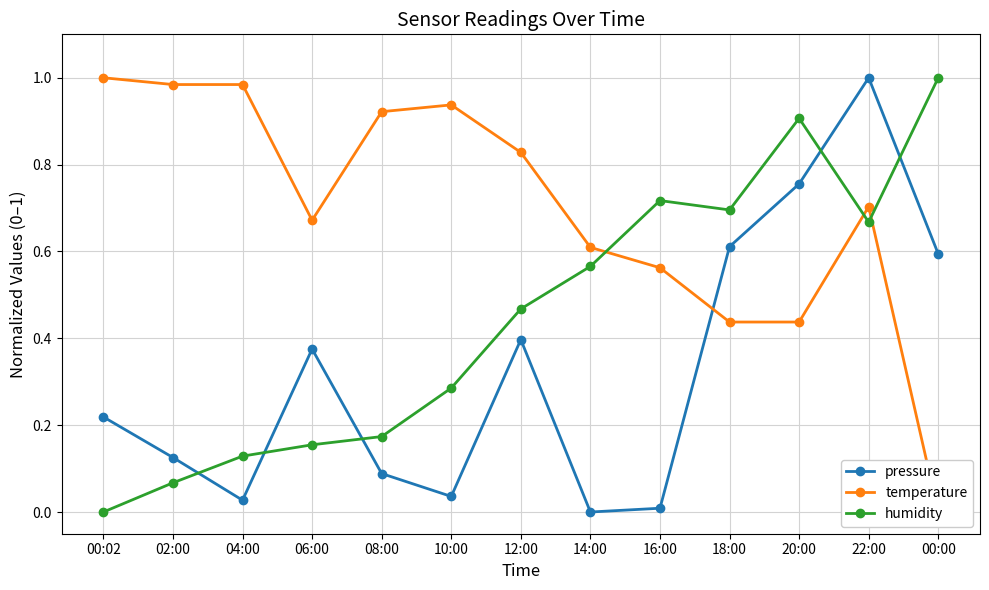

At which category is the sum across all series the highest?

22:00